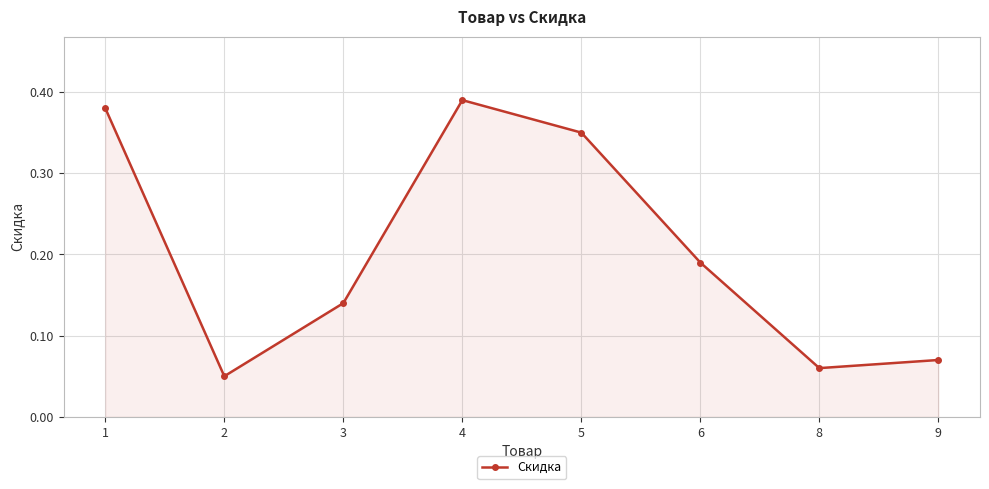

What is the sum of all values?

1.6